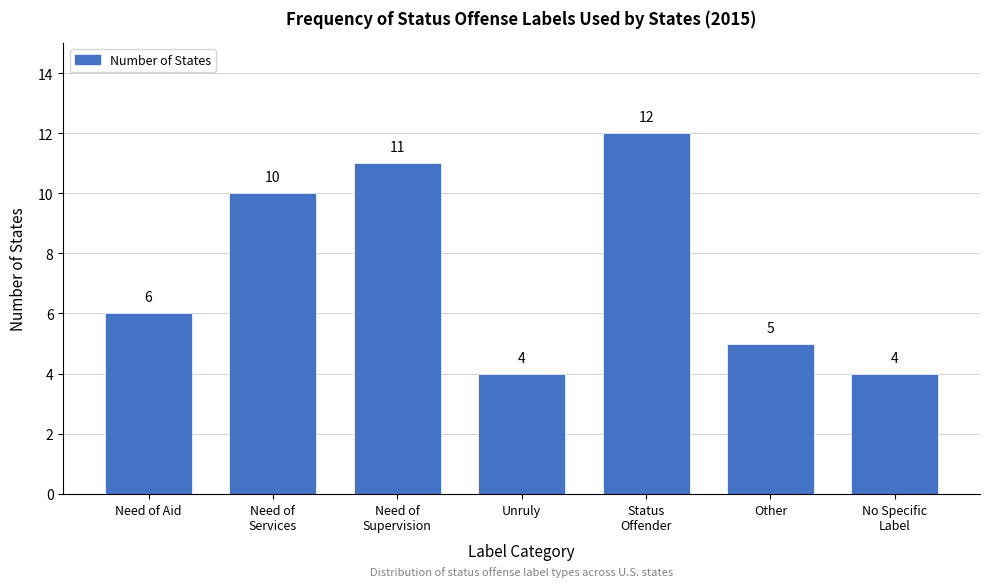

Reading right to left, list all the values displayed in this chart.

4	5	12	4	11	10	6